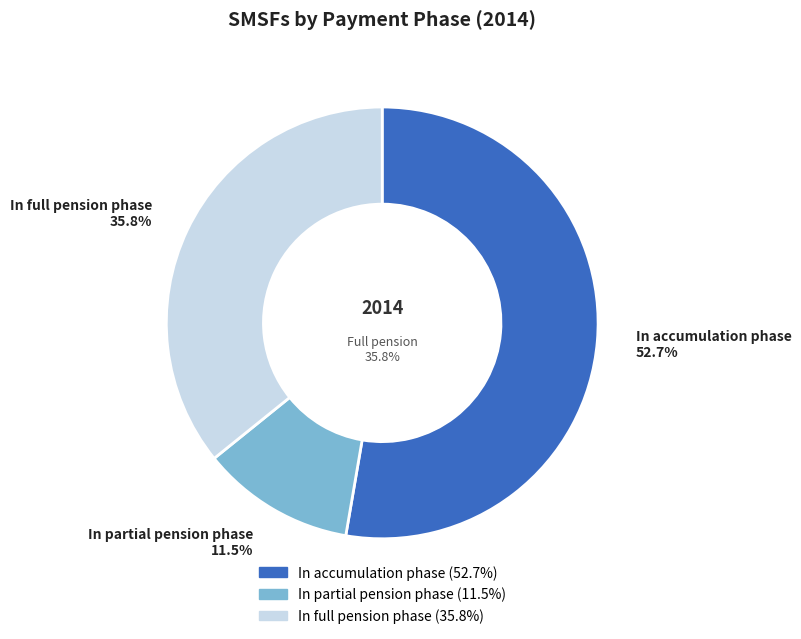

Which series has the widest spread of values?

In accumulation phase